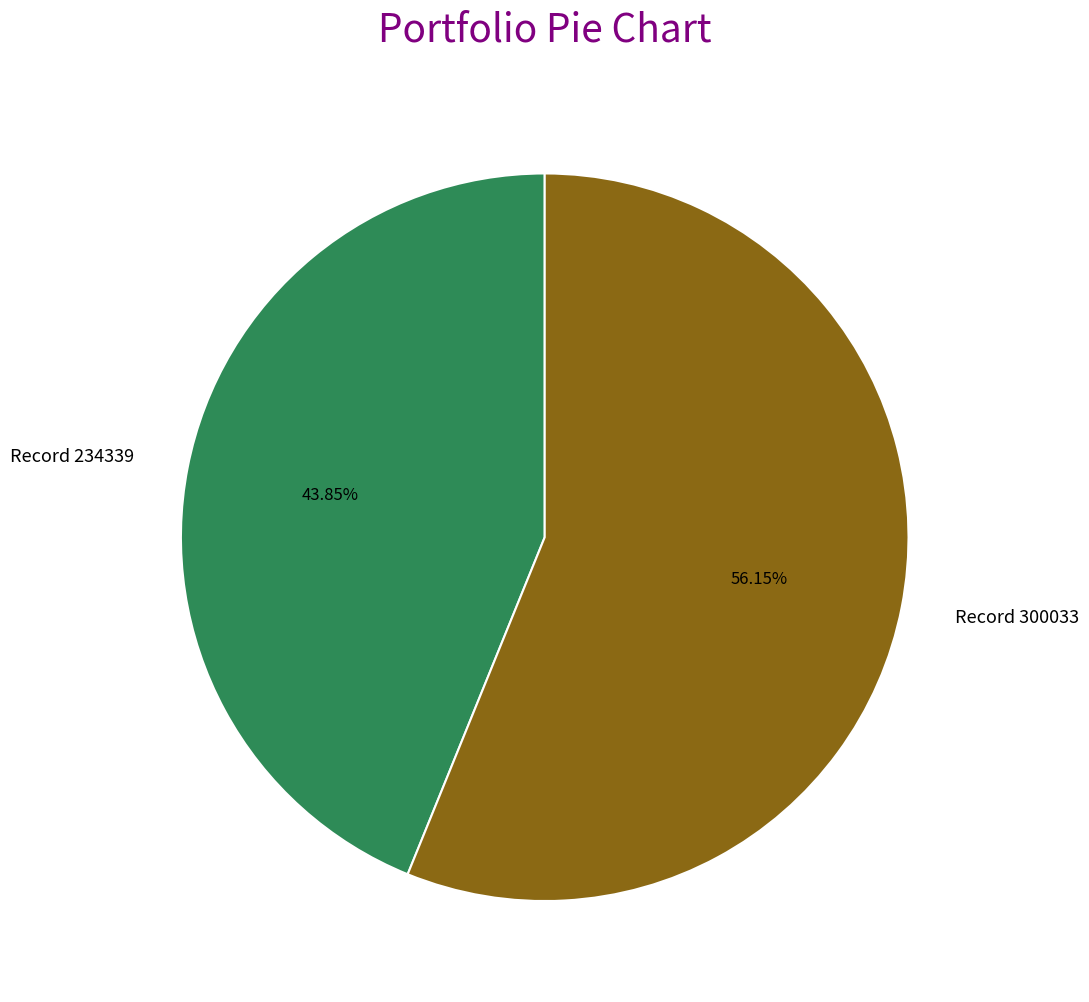

Is the sum of Record 234339 and Record 300033 greater than half?

Yes